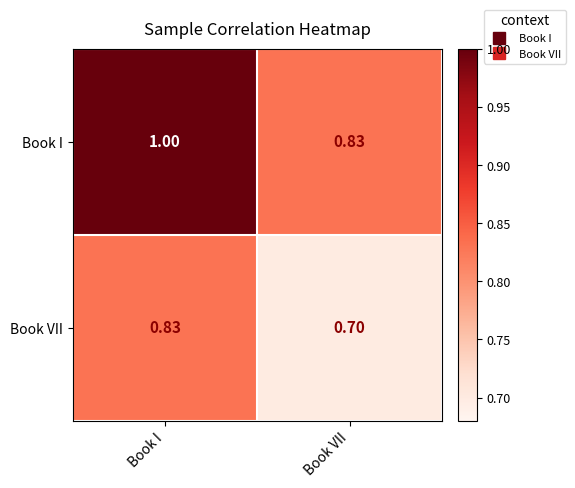

What is the difference between the highest and lowest values at Book I?

0.2